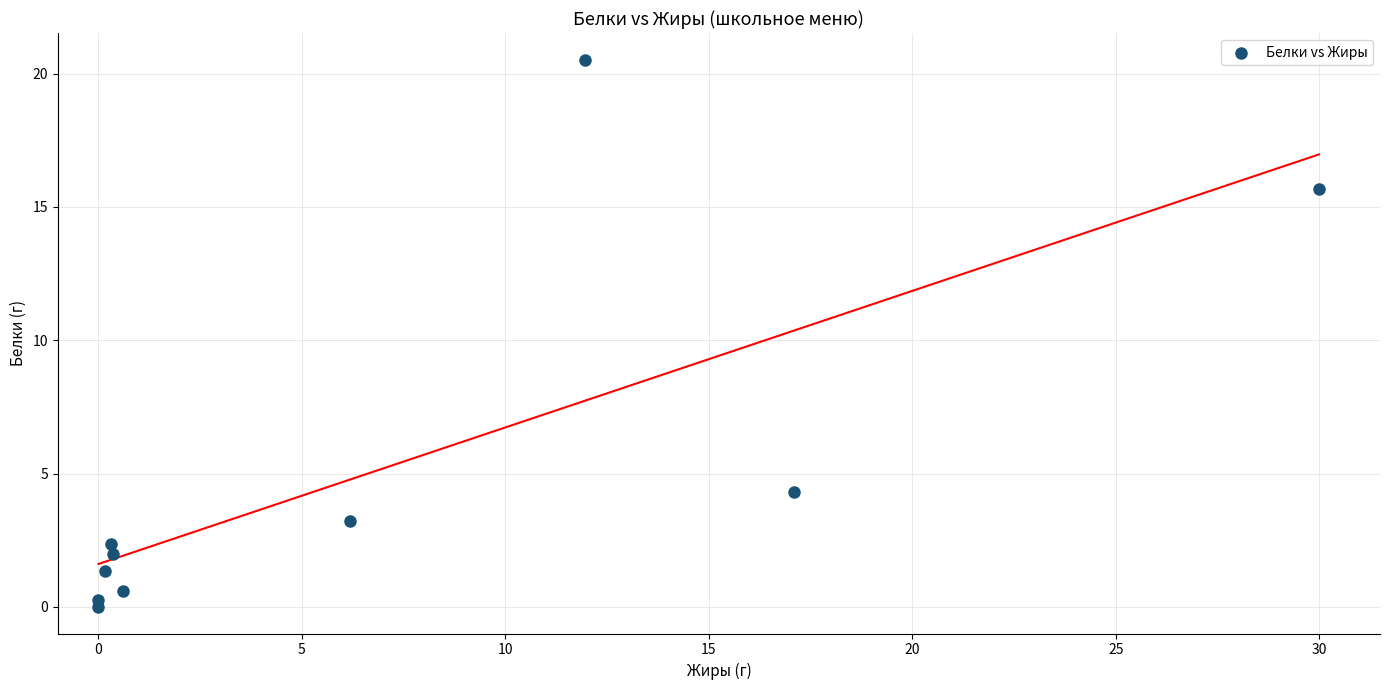

What is the average Y value?

5.0